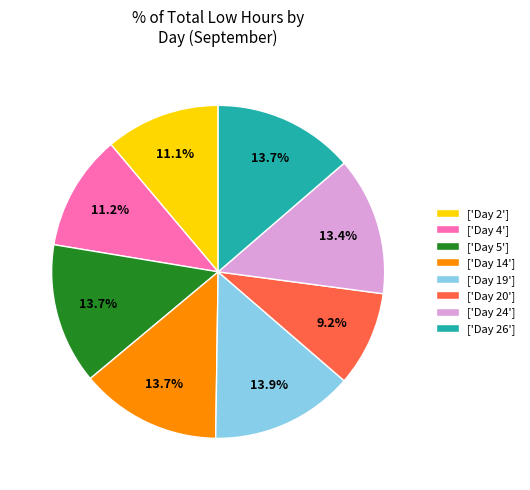

Is ['Day 20'] the majority of the pie?

No